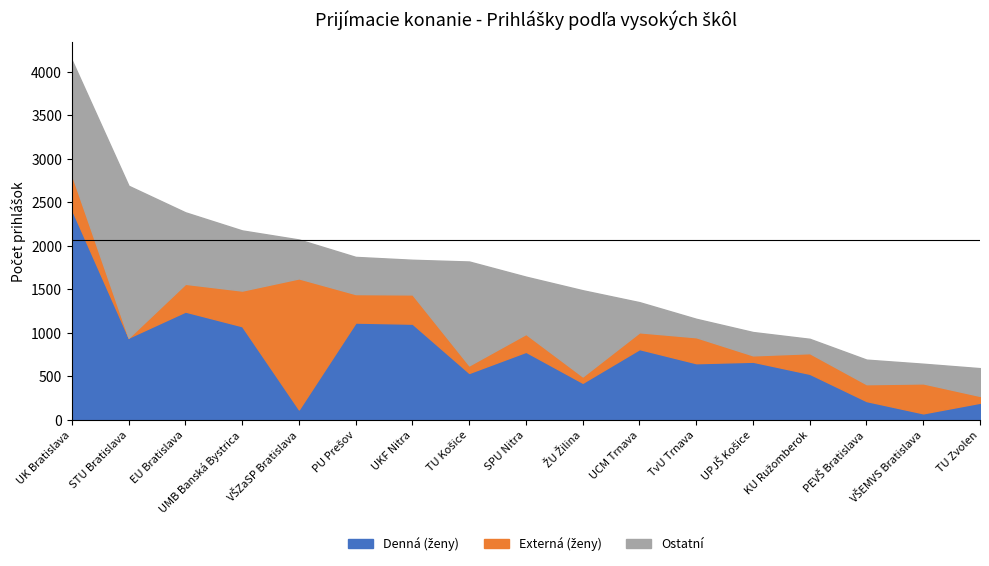

At which category is the sum across all series the highest?

UK Bratislava